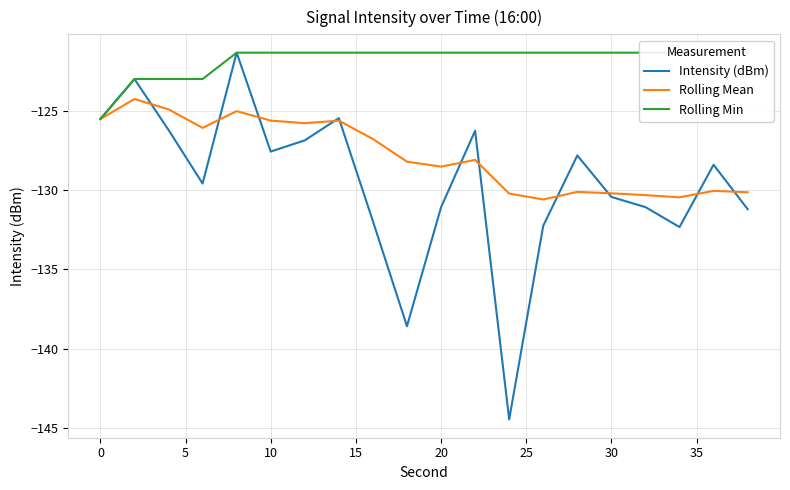

What is the highest value of the Intensity (dBm) series?

-121.3